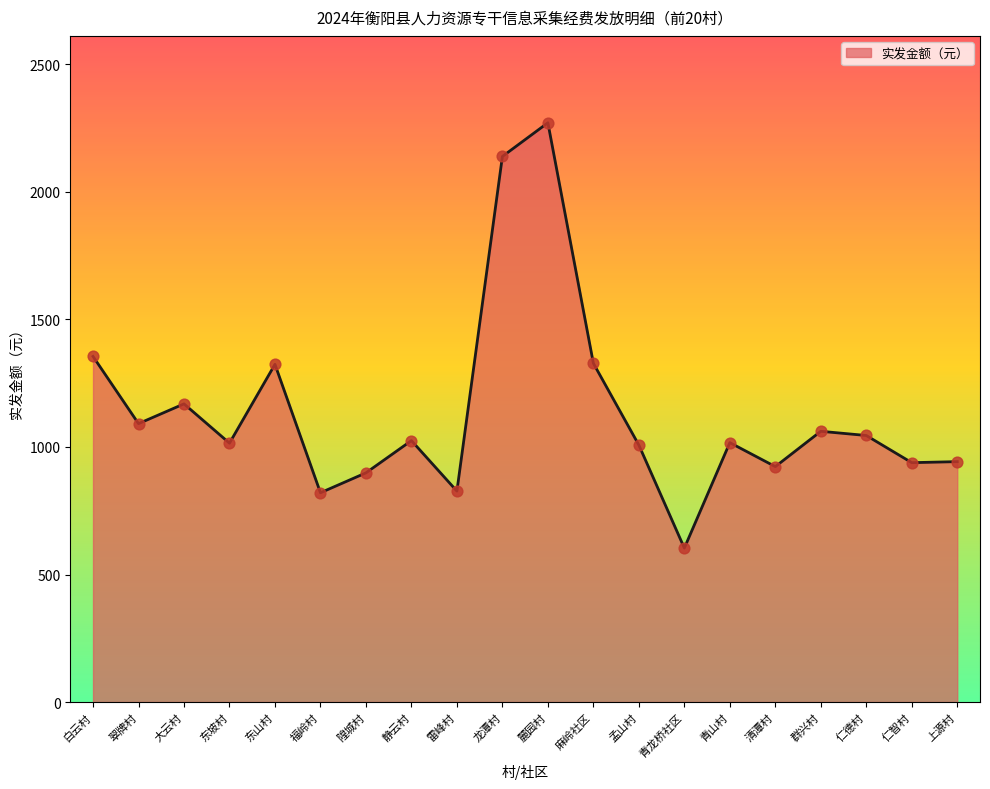

Which has a higher value, 群兴村 or 东坡村?

群兴村